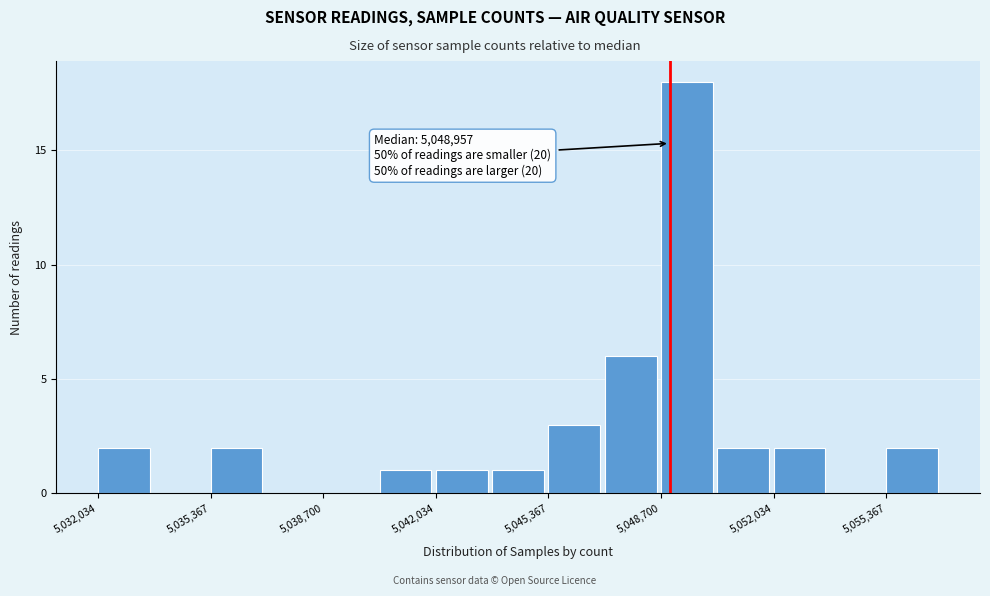

Read against the x-axis, roughly where is the centre of the tallest bar?

5049500